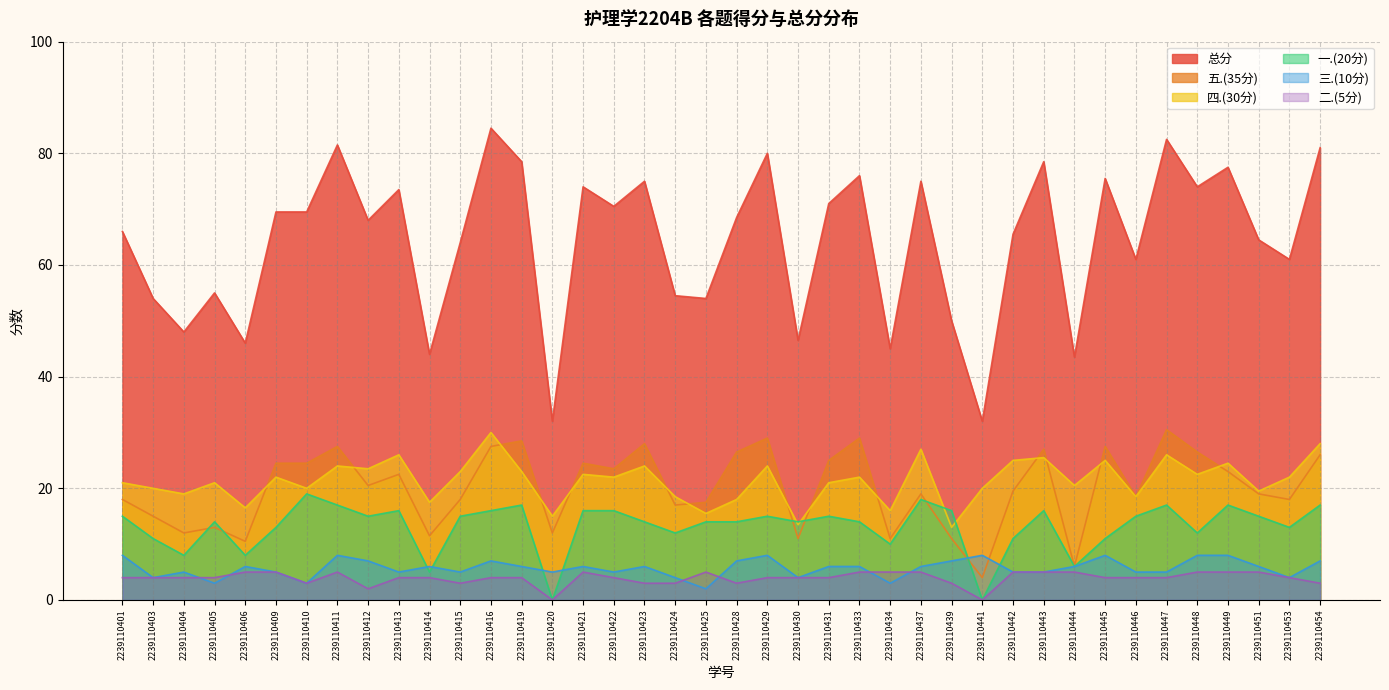

What is the difference between the 总分 values at 2239110445 and 2239110403?

21.5